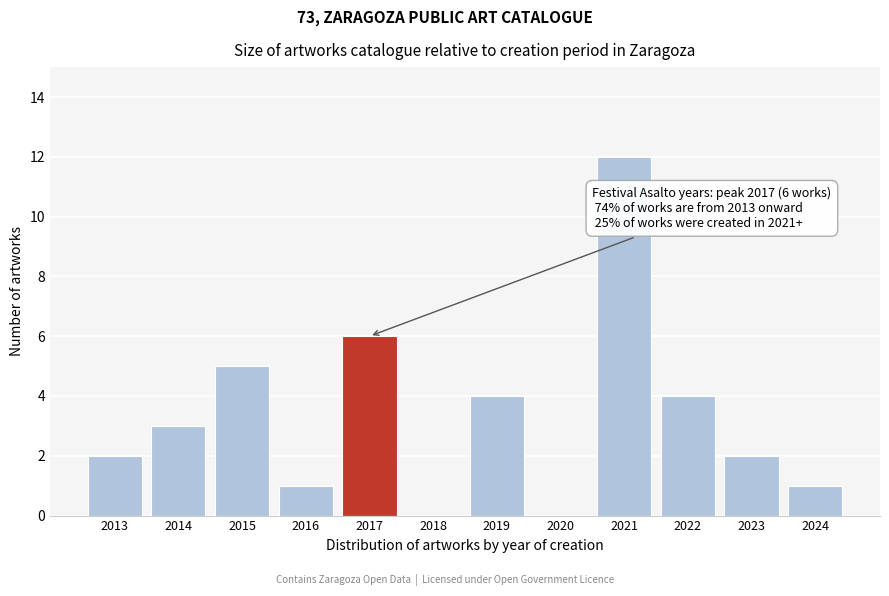

Reading right to left, transcribe all the data shown in this chart.

2024=1	2023=2	2022=4	2021=12	2020=0	2019=4	2018=0	2017=6	2016=1	2015=5	2014=3	2013=2